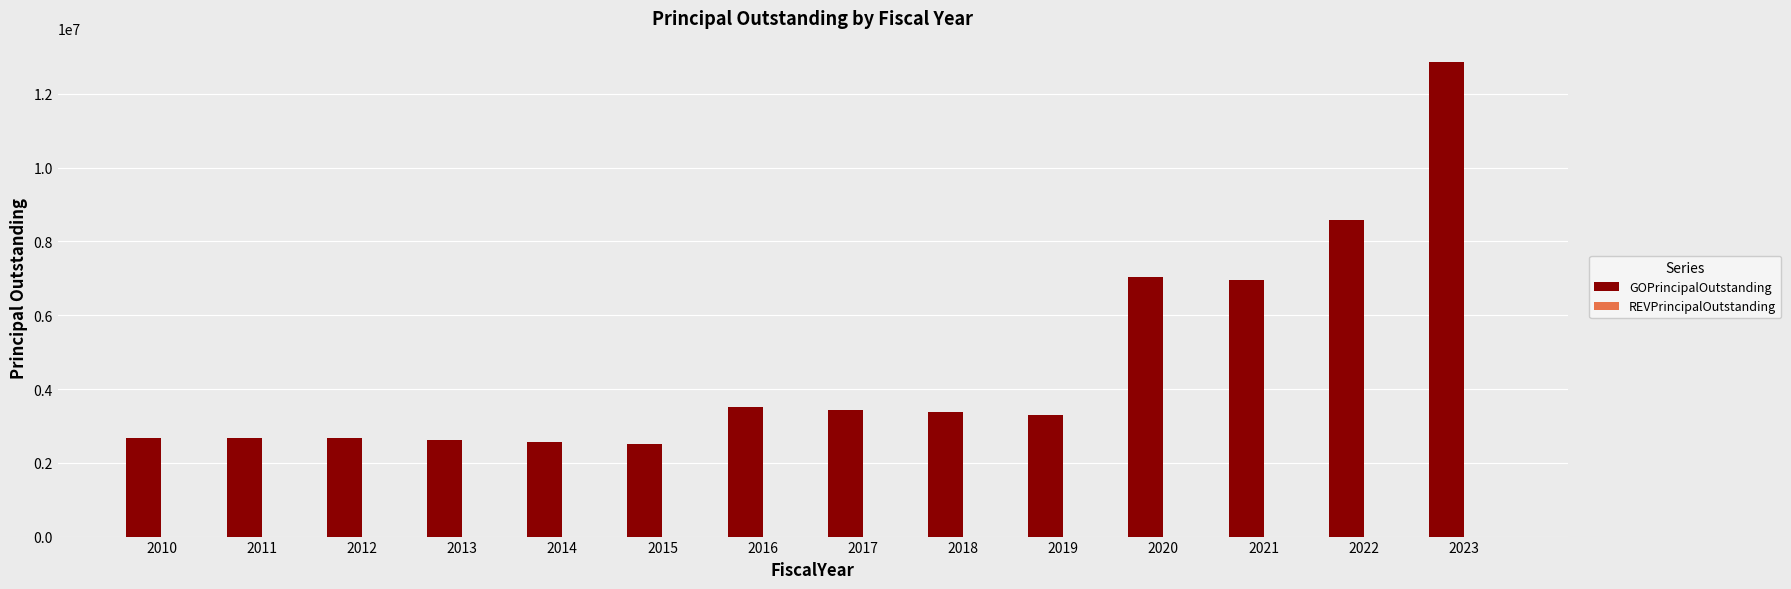

Between 2023 and 2018, which is larger?

2023